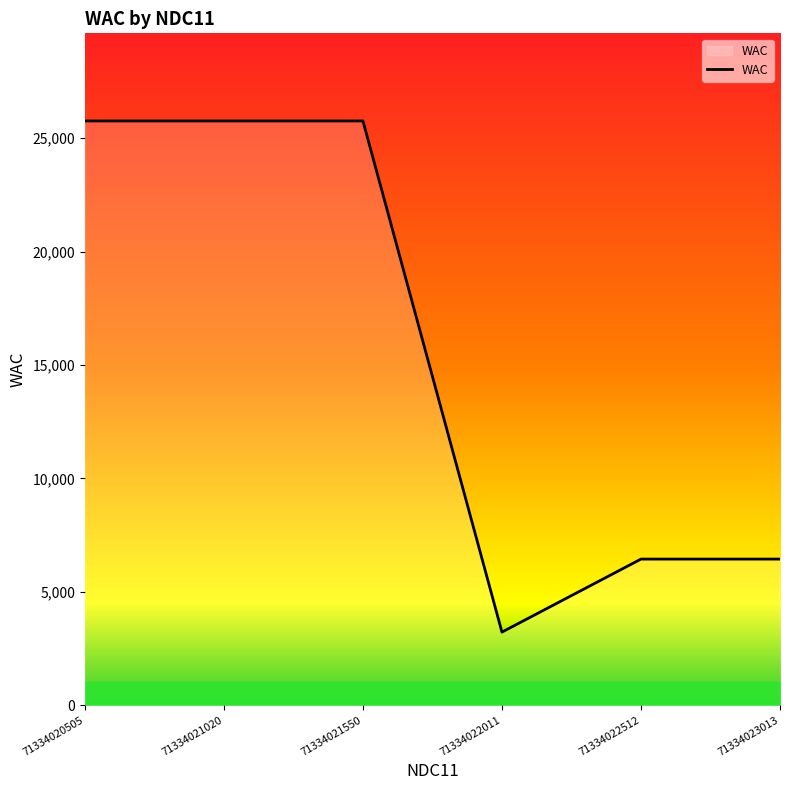

Between 71334022512 and 71334021020, which is larger?

71334021020